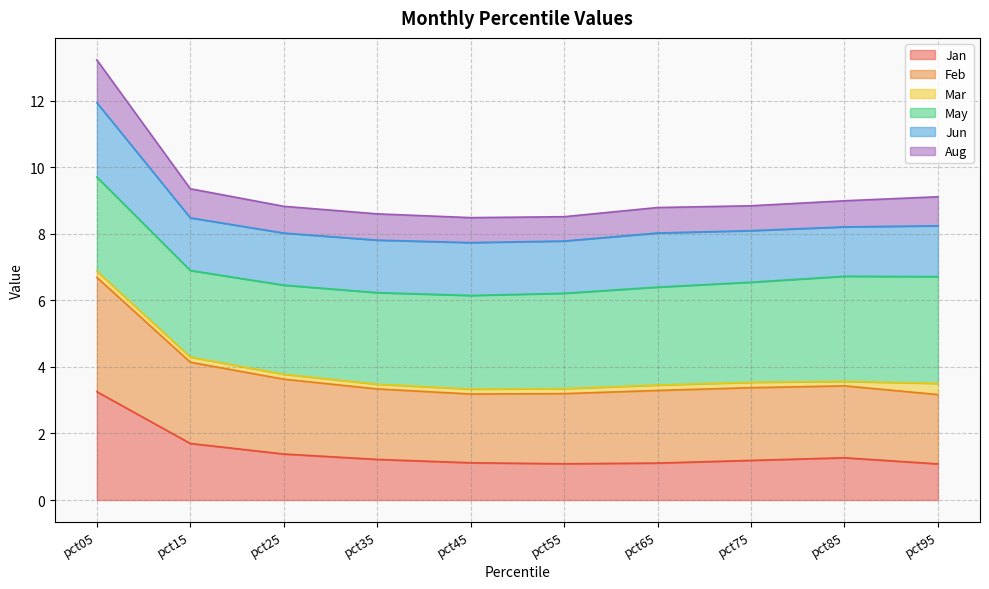

What is the spread (max minus min) of values at pct15?

7.7